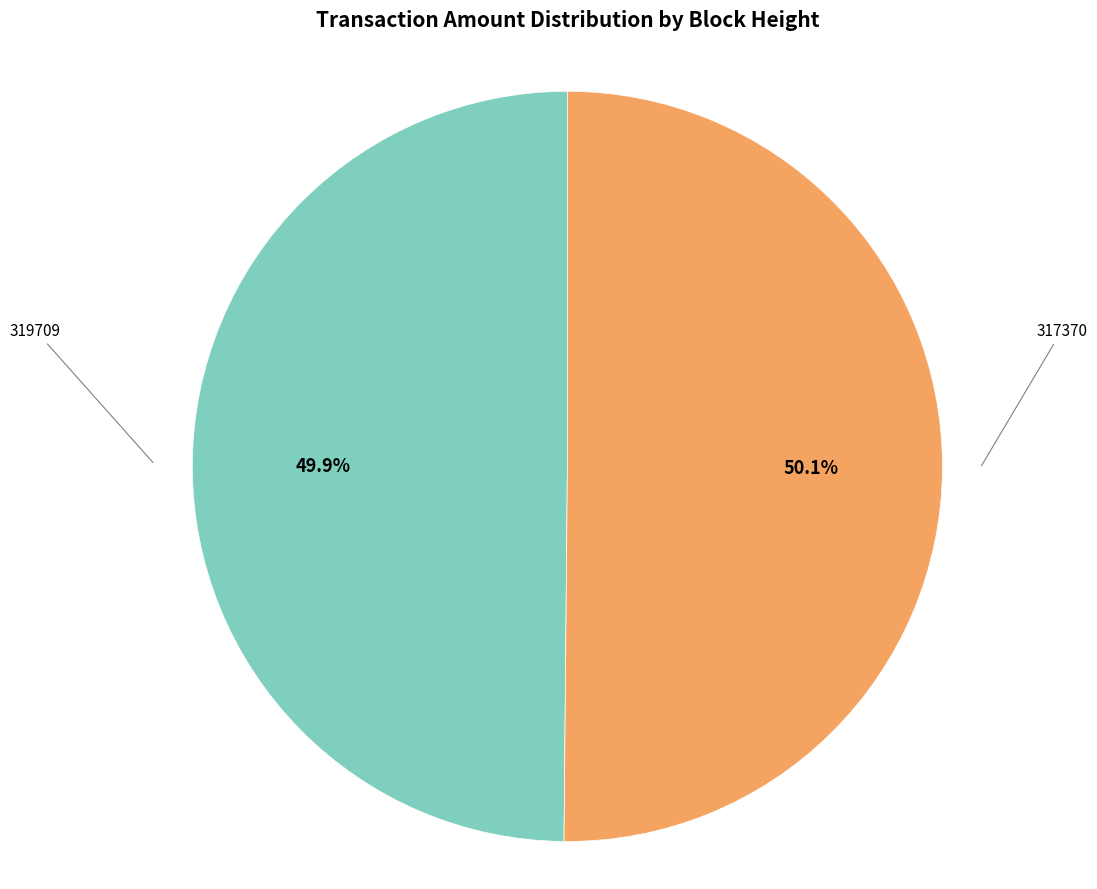

Is there any slice that represents more than half of the pie?

Yes